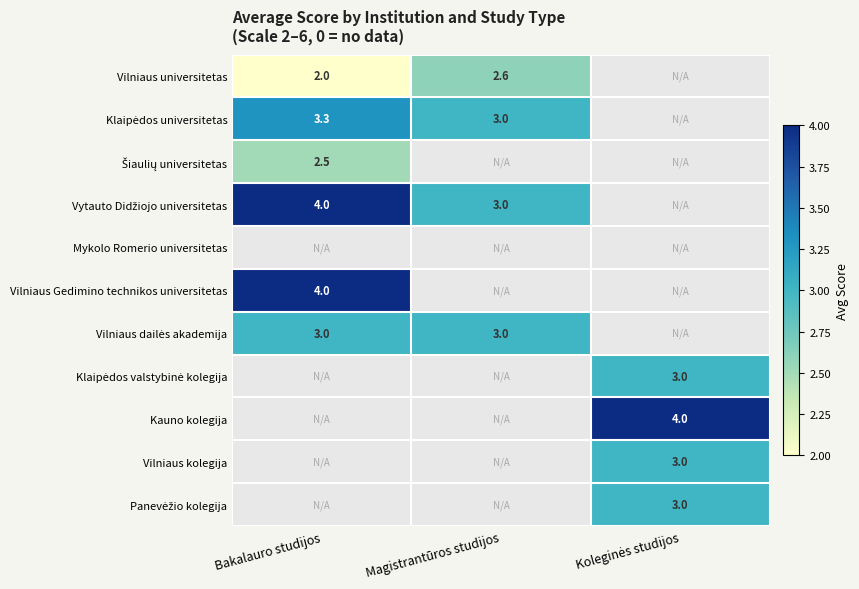

True or false: Vilniaus universitetas has a value of 3.8 at Magistrantūros studijos.

False